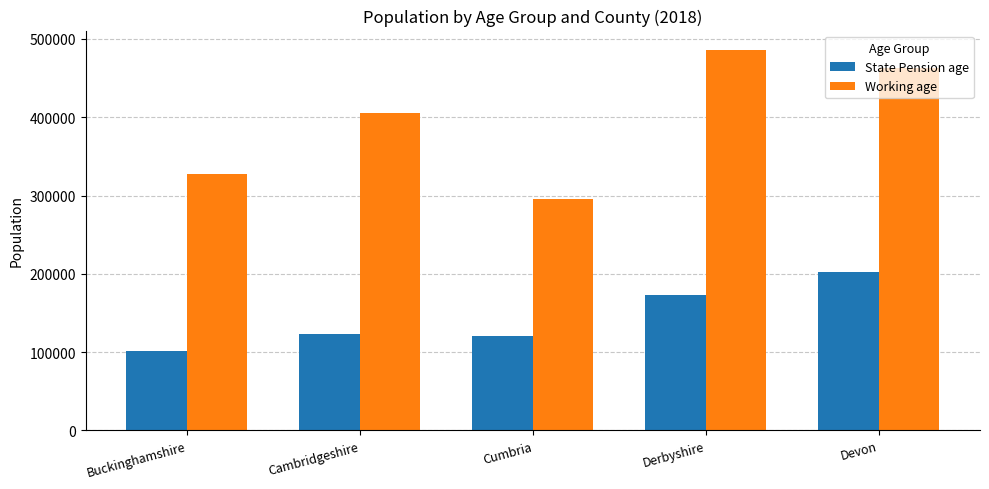

Rank the series at Devon from lowest to highest value.

State Pension age, Working age